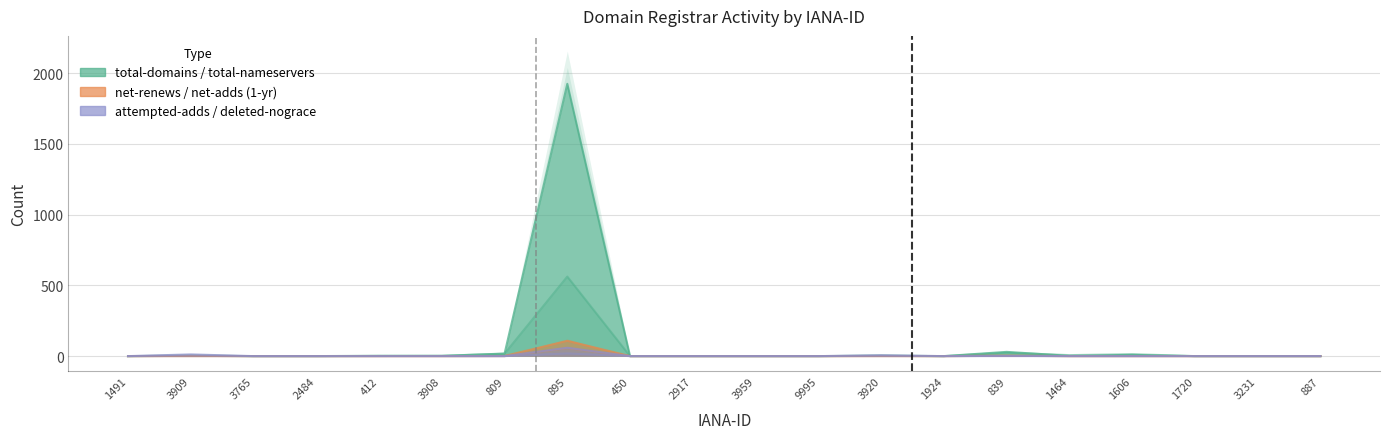

How many lines are shown in the chart?

6